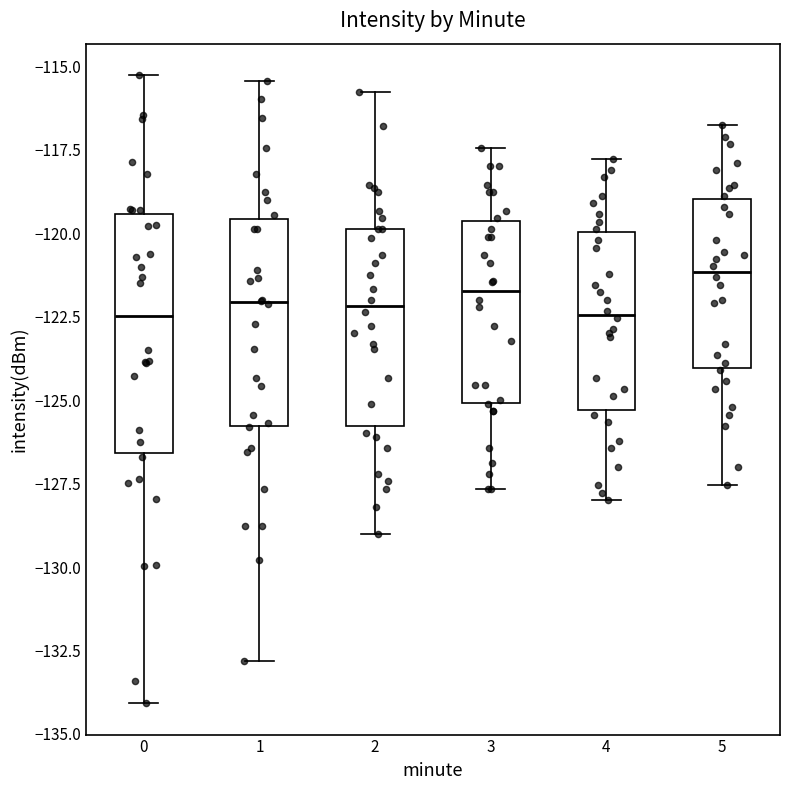

Which box is the tallest, from its lower edge to its upper edge?

0